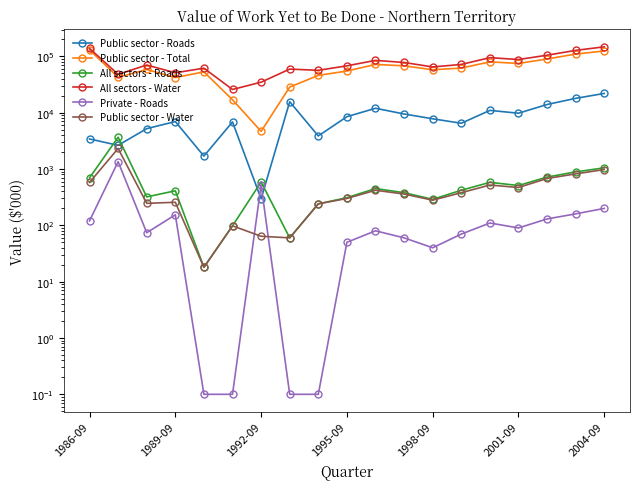

What is the lowest value of the Private - Roads series?

0.1